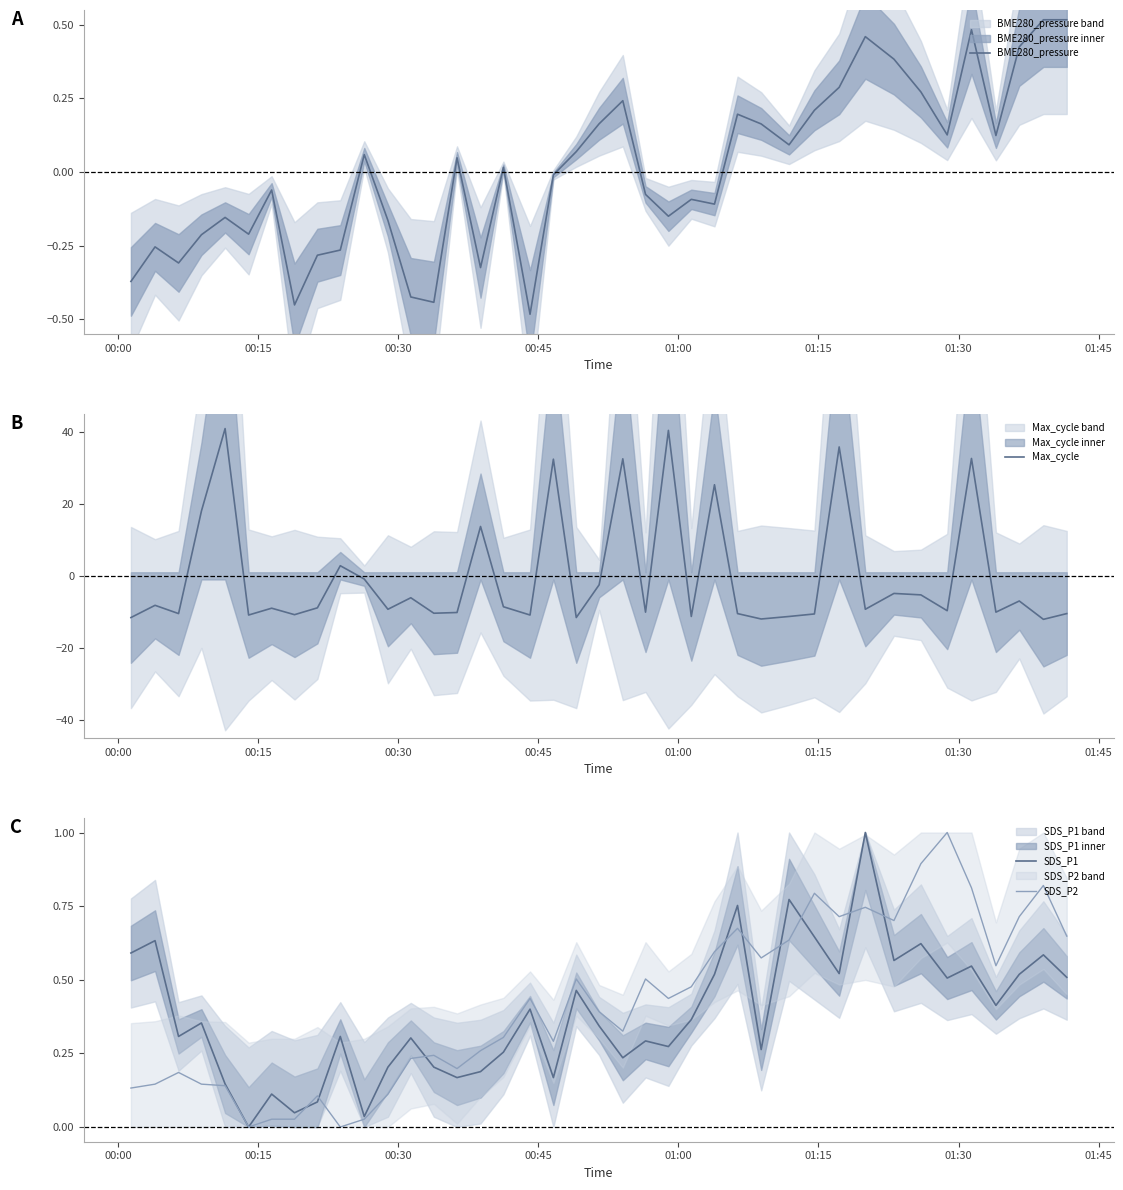

What is the highest value of the Max_cycle series?

40.9